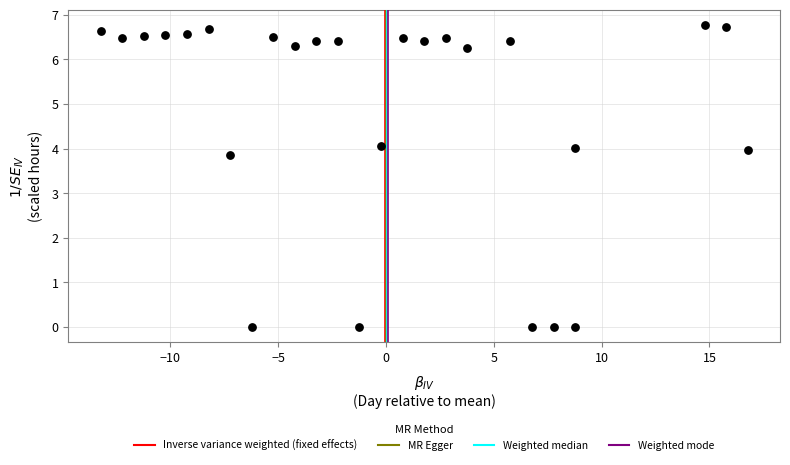

What is the range of Y values (max minus min)?

6.8